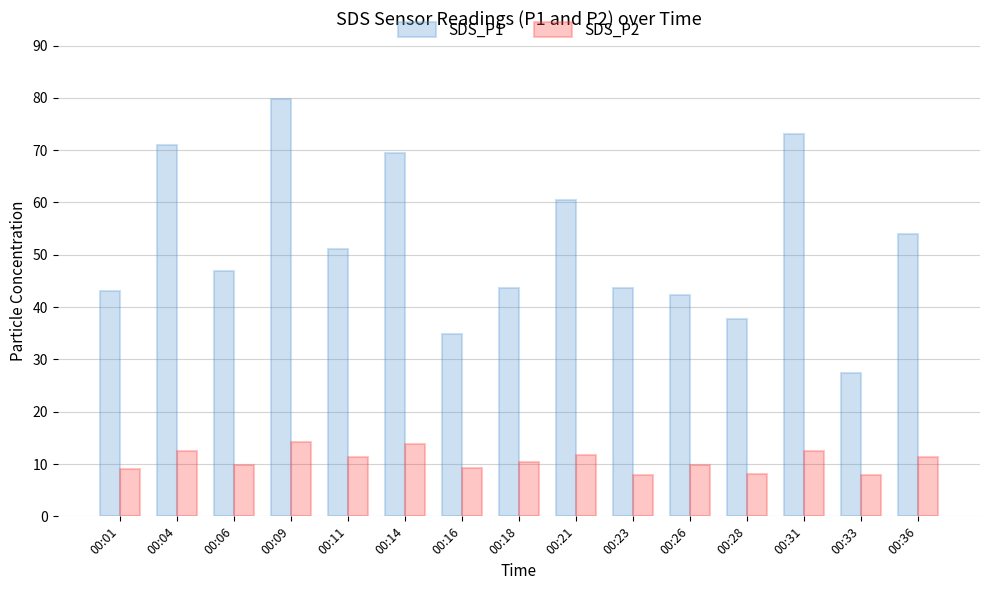

Count the number of data series in this chart.

2